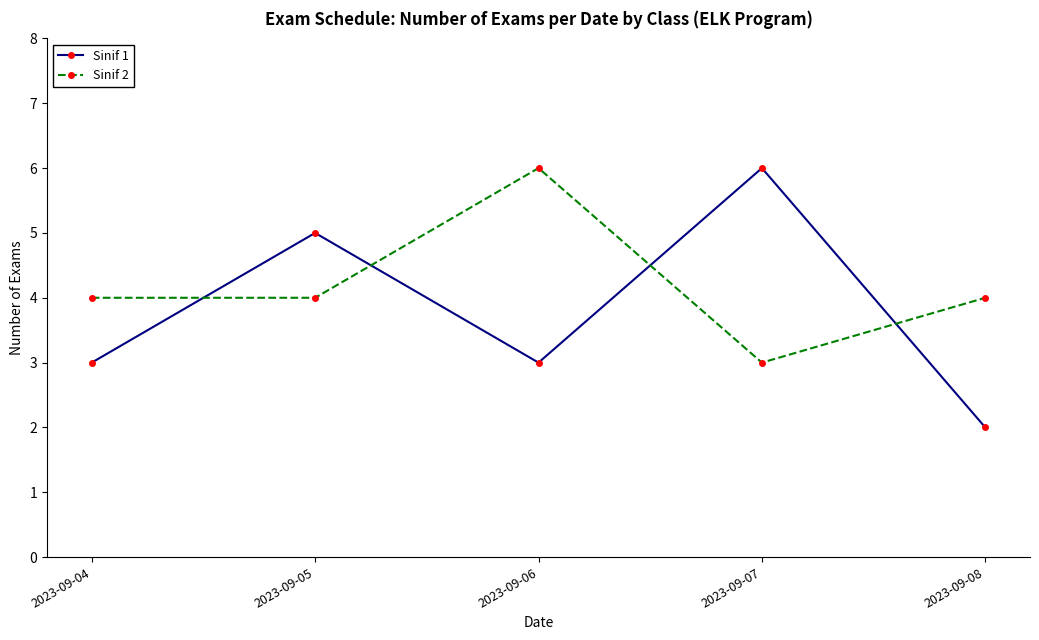

Which series has the largest range (max minus min)?

Sinif 1